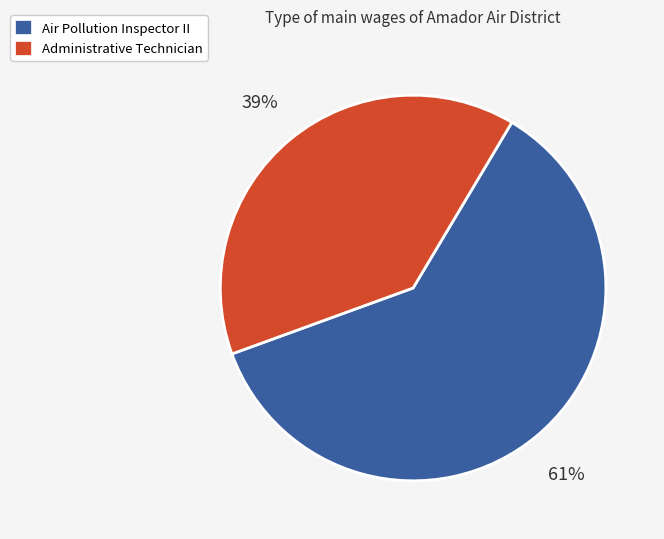

Count the number of slices in the pie.

2